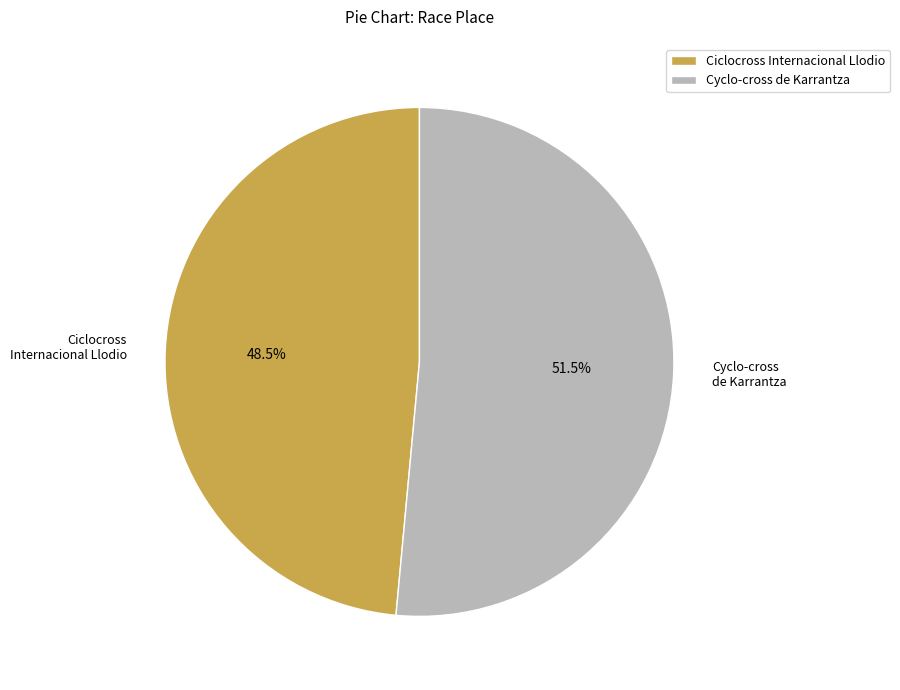

Which category has the smallest portion of the pie?

Ciclocross Internacional Llodio